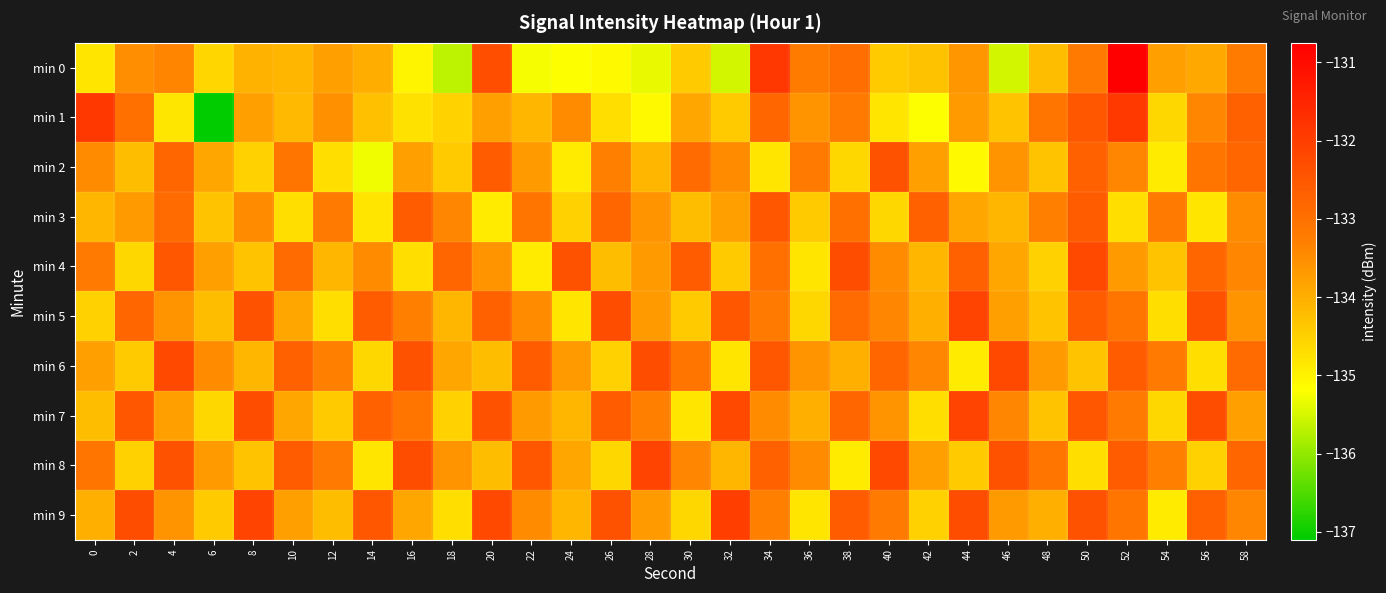

Which series has the largest range (max minus min)?

min 1